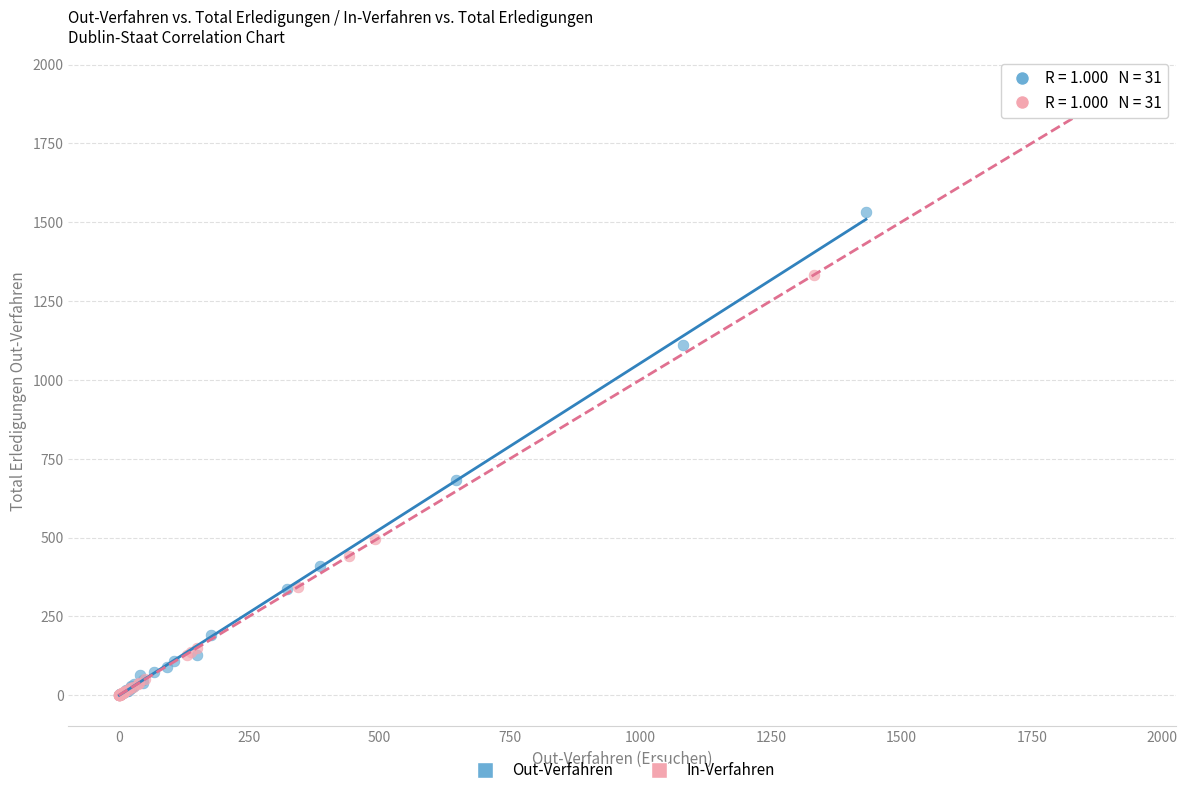

Which series has the widest spread of Y values?

In-Verfahren